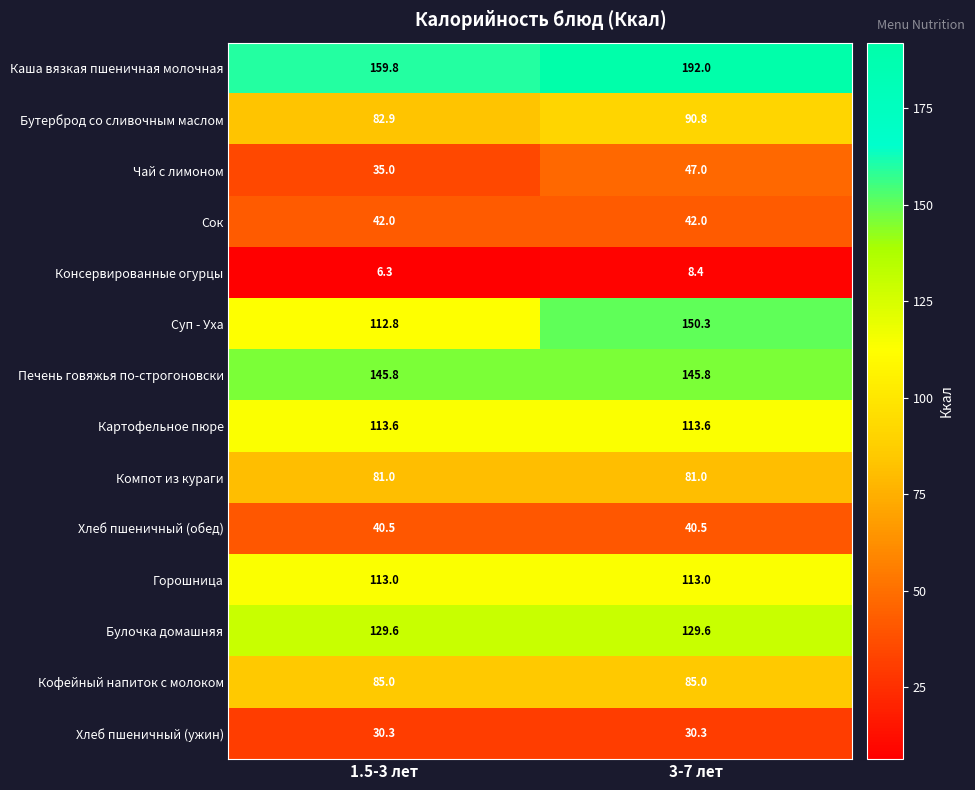

Which series has the widest spread of values?

Суп - Уха